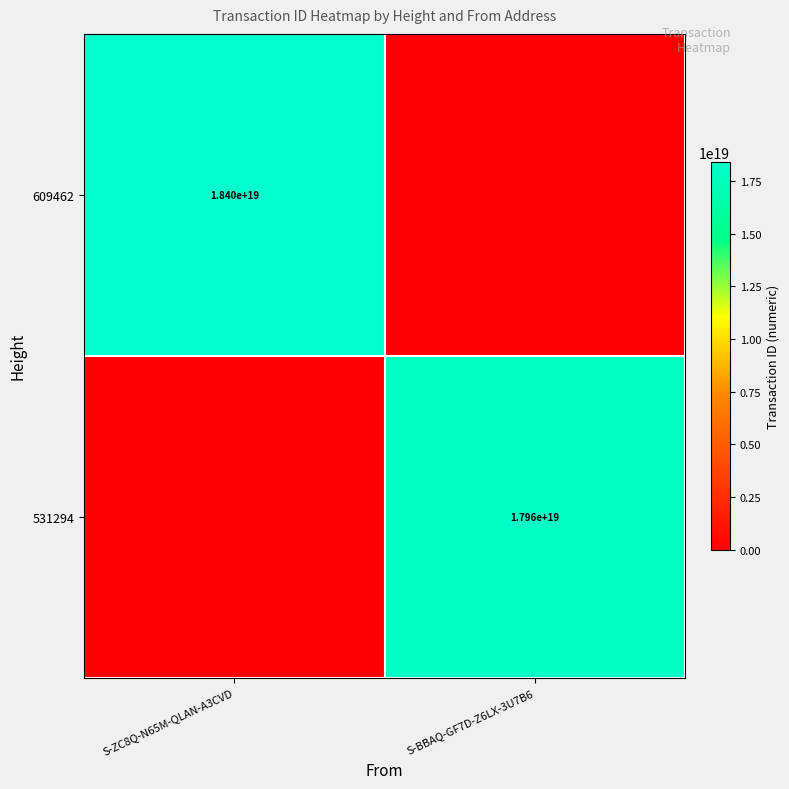

Which category has the highest value across all series?

S-ZC8Q-N65M-QLAN-A3CVD